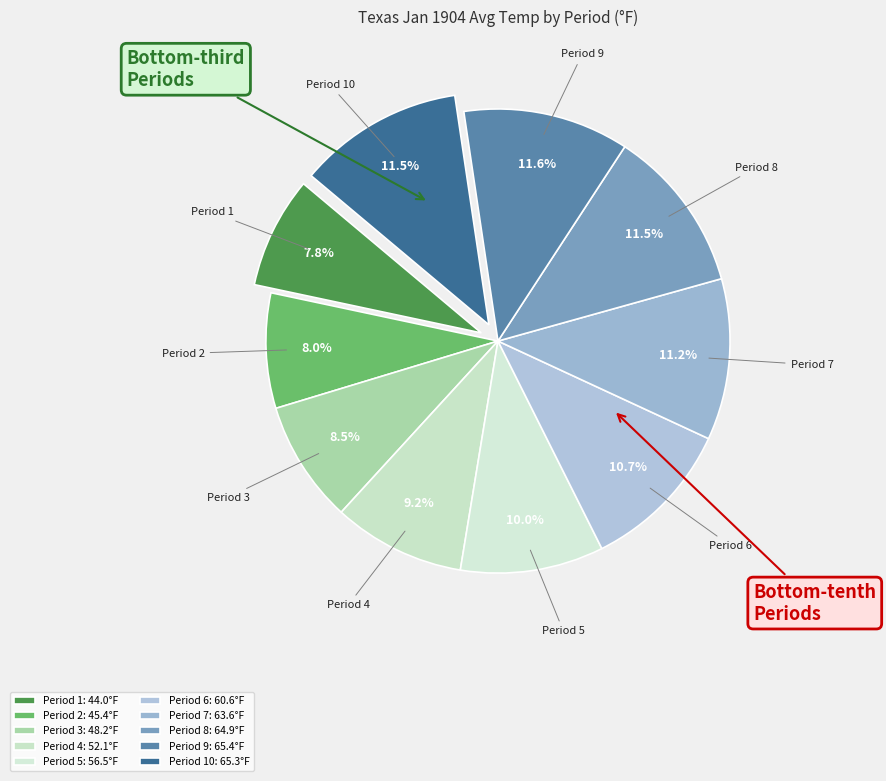

What is the ratio of the value at Period 6 to the value at Period 10?

0.9